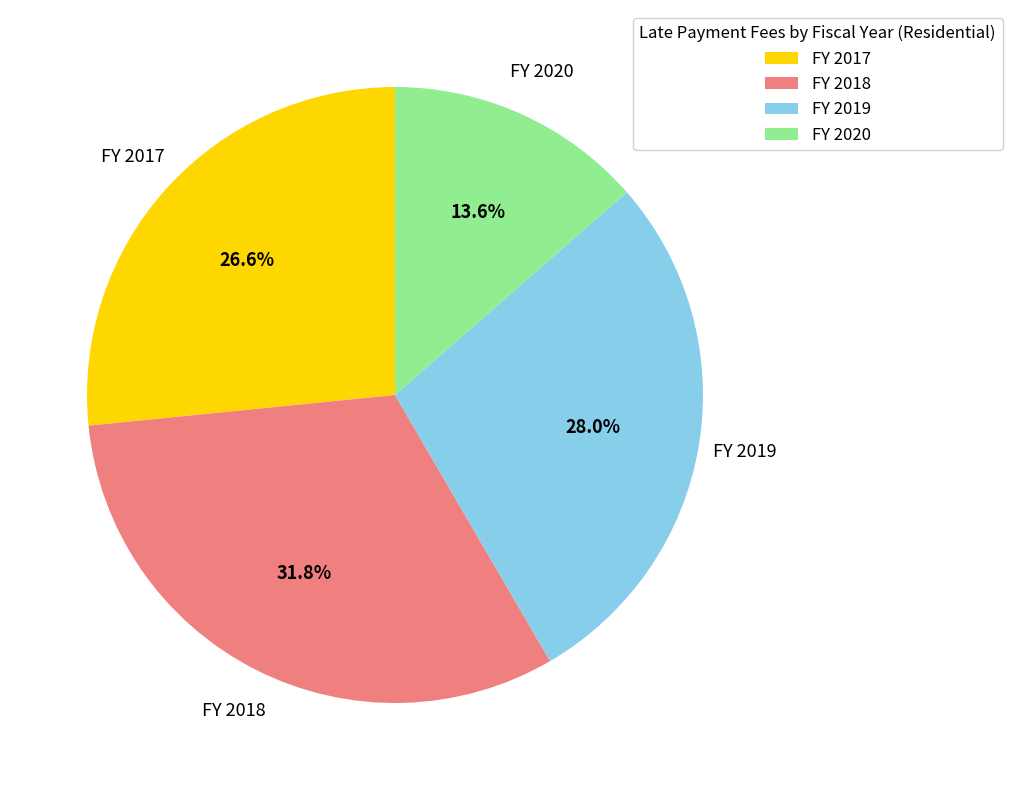

What is the largest slice in the pie chart?

FY 2018